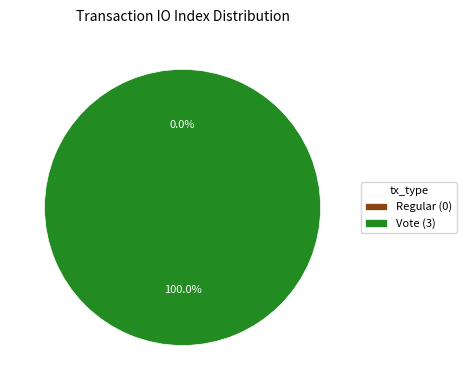

How many slices are in this pie chart?

2